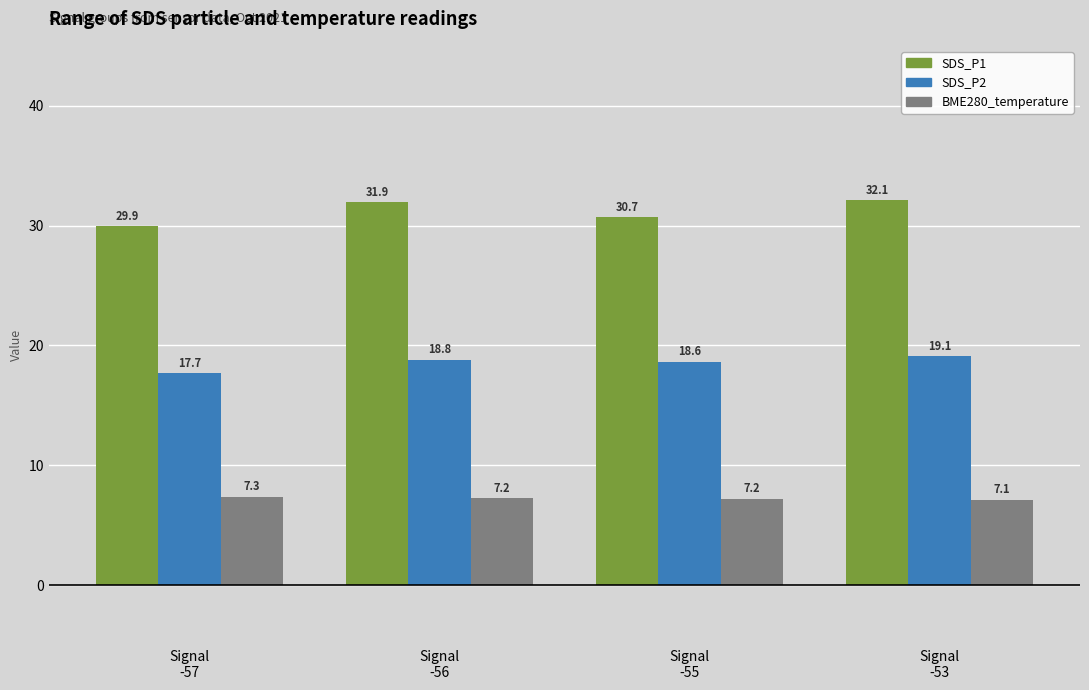

What is the minimum value shown in the chart?

7.1